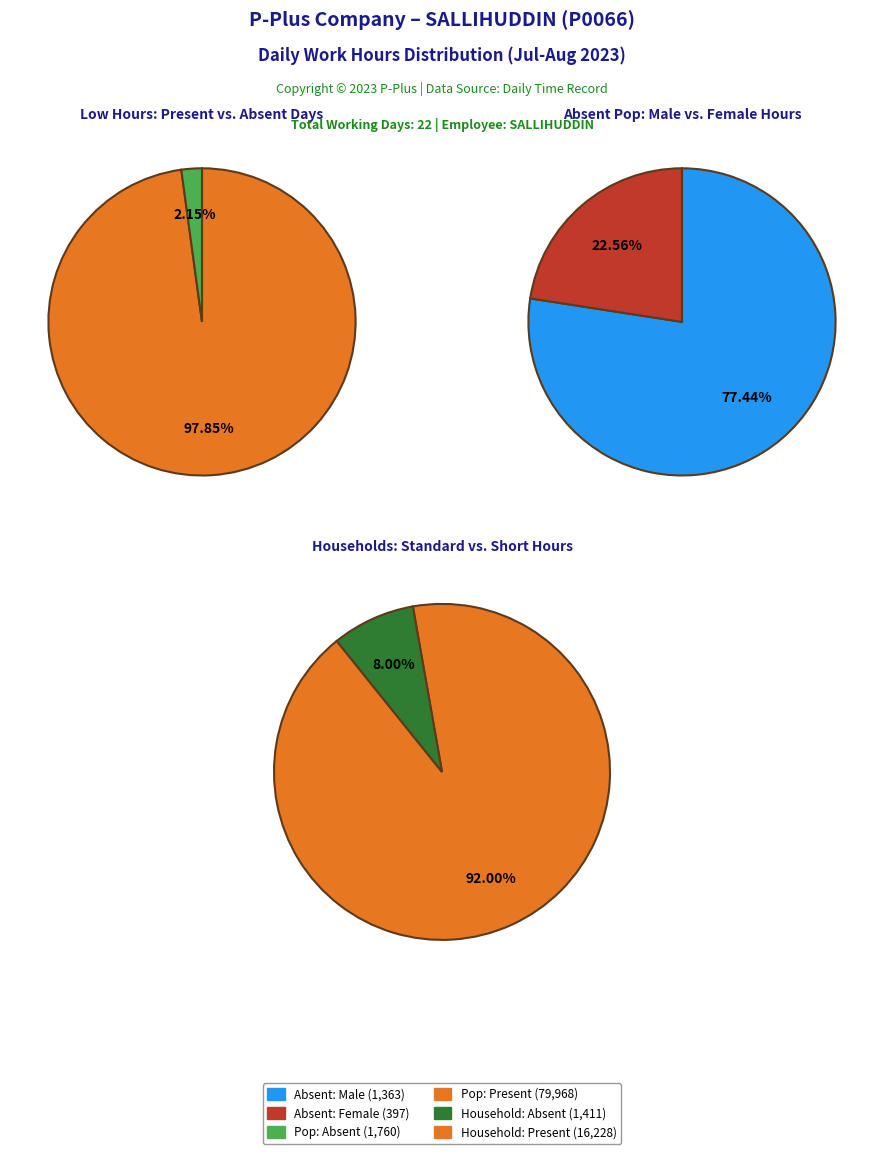

The 19 slice represents 18% of the pie. True or false?

False